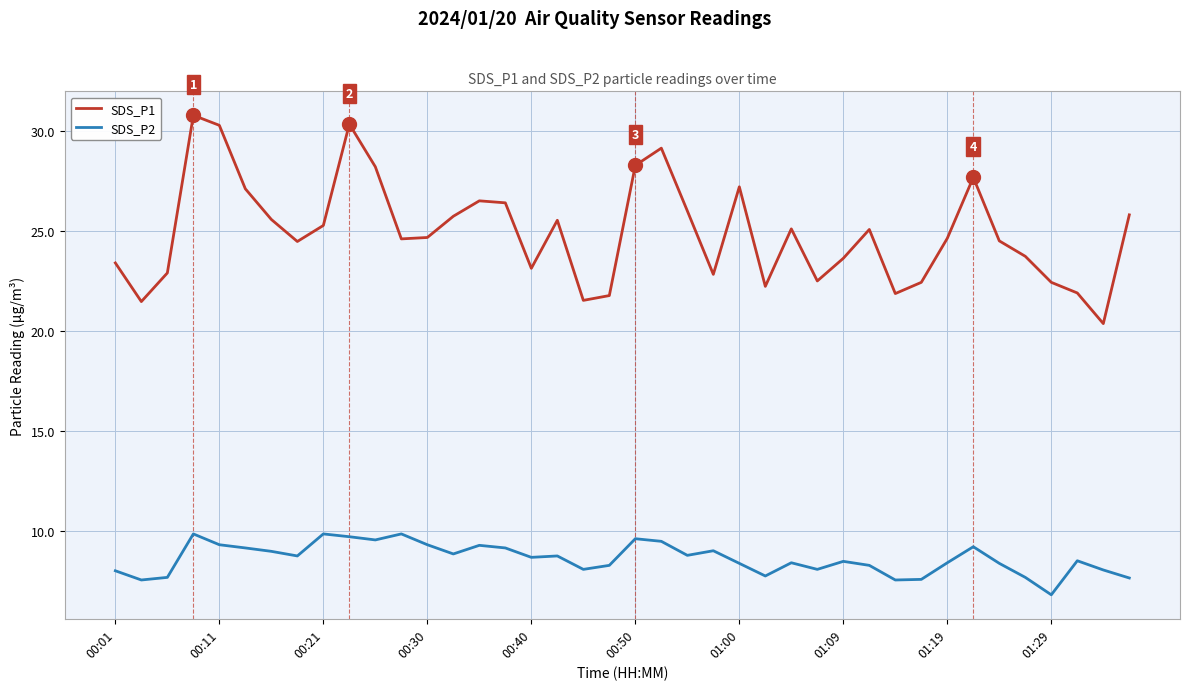

Which series has the largest total across all categories?

SDS_P1